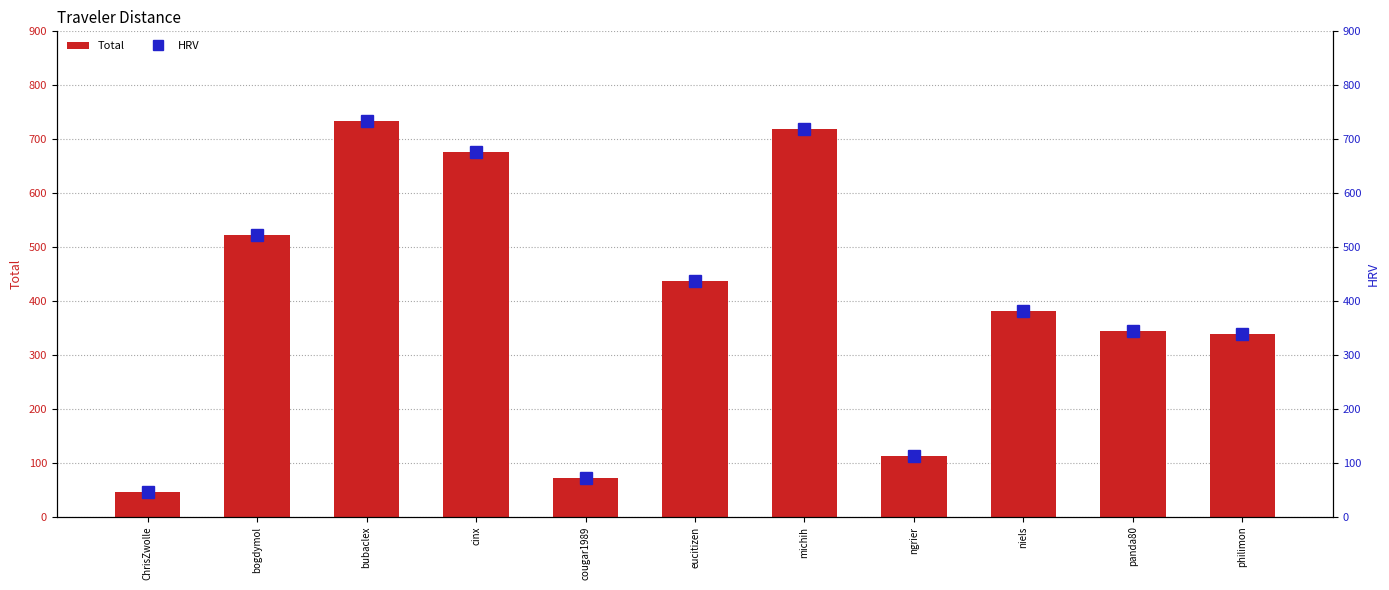

Rank the series at cinx from lowest to highest value.

Total, HRV